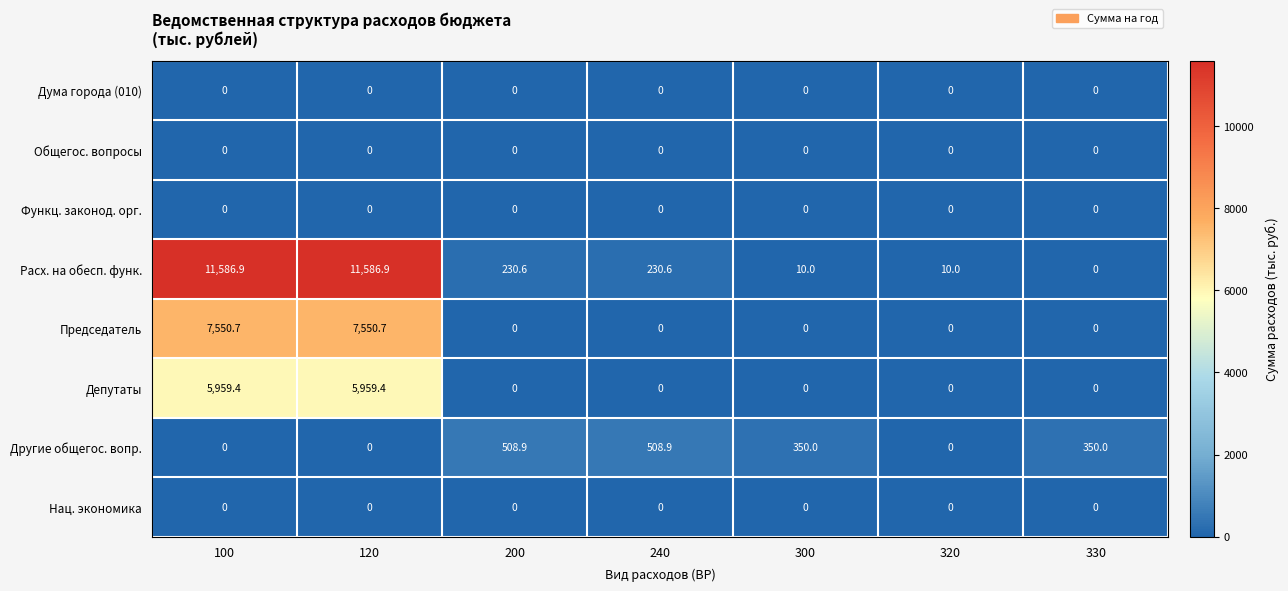

Which series has the largest total across all categories?

Расх. на обесп. функ.